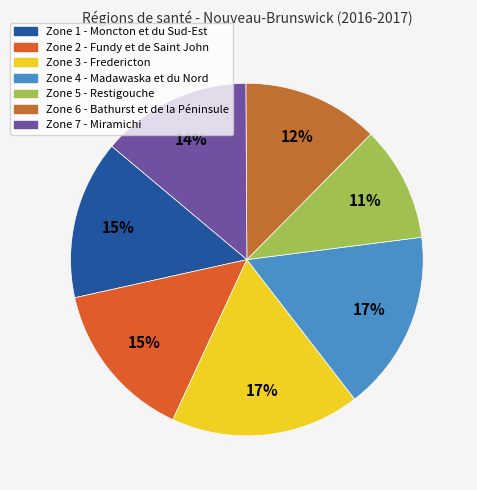

What is the largest slice in the pie chart?

Zone 3 - Fredericton